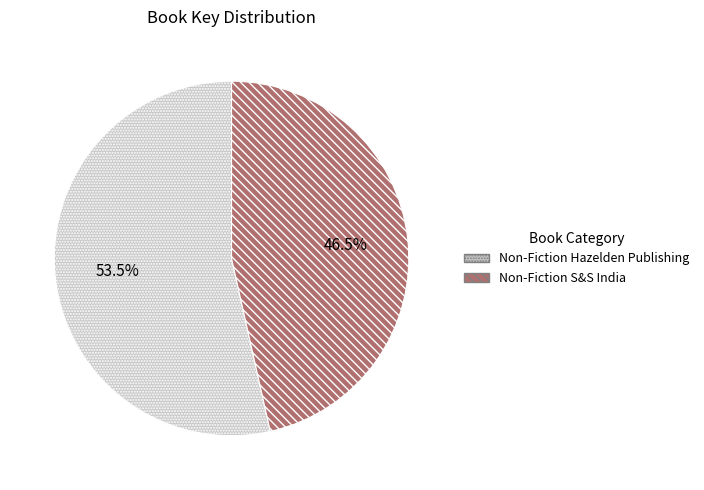

How many segments does this pie chart have?

2